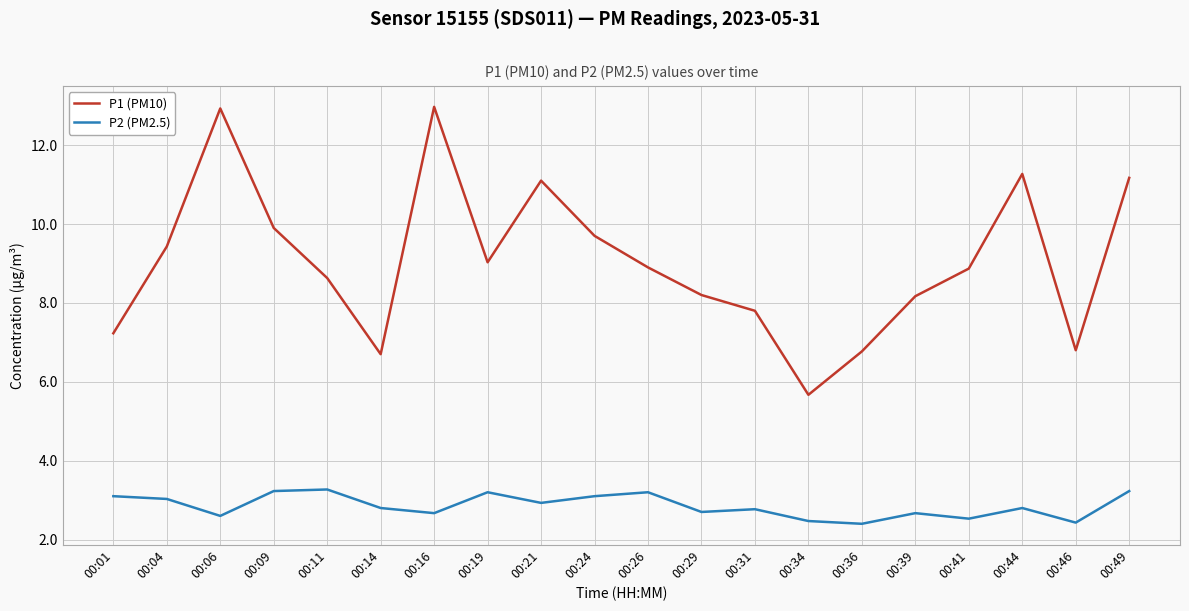

What is the sum of the P1 (PM10) values at 00:34 and 00:31?

13.5